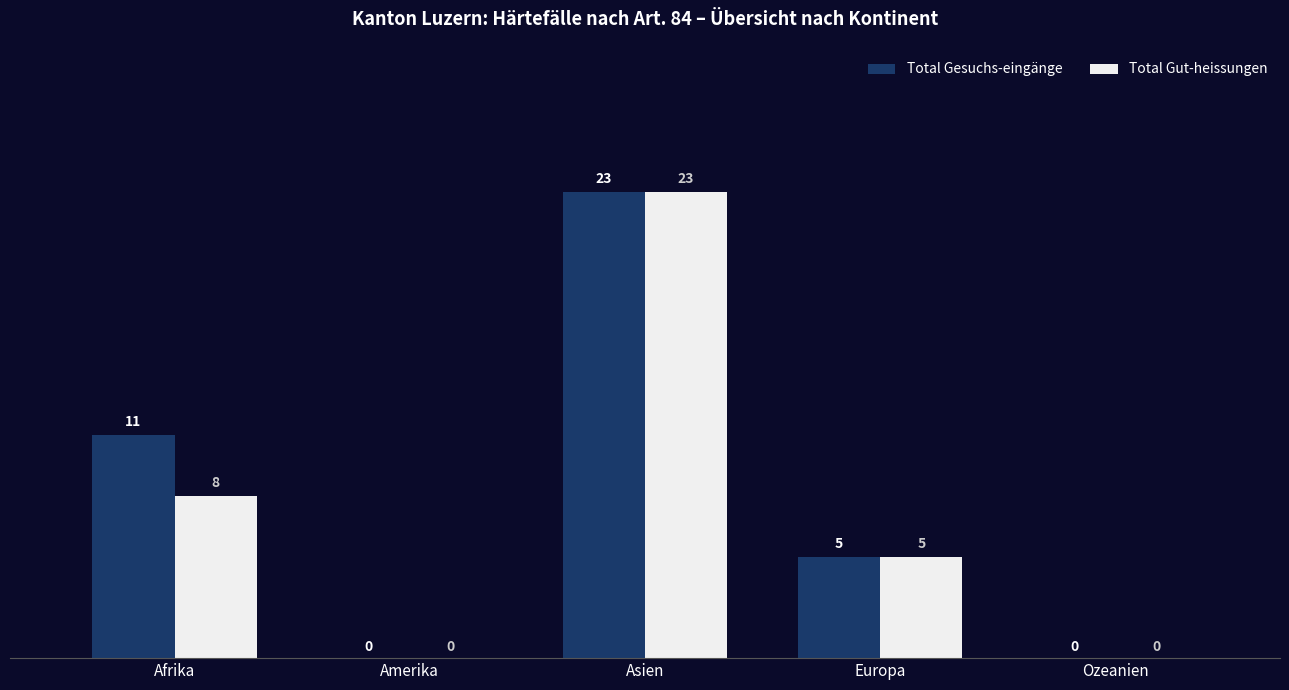

Is the value of Total Gut-heissungen at Ozeanien greater than the value of Total Gesuchs-eingänge at Europa?

No